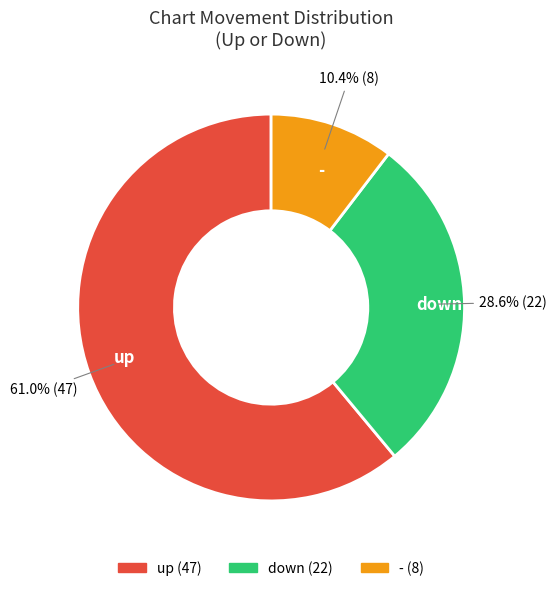

Which has a higher value, down or up?

up